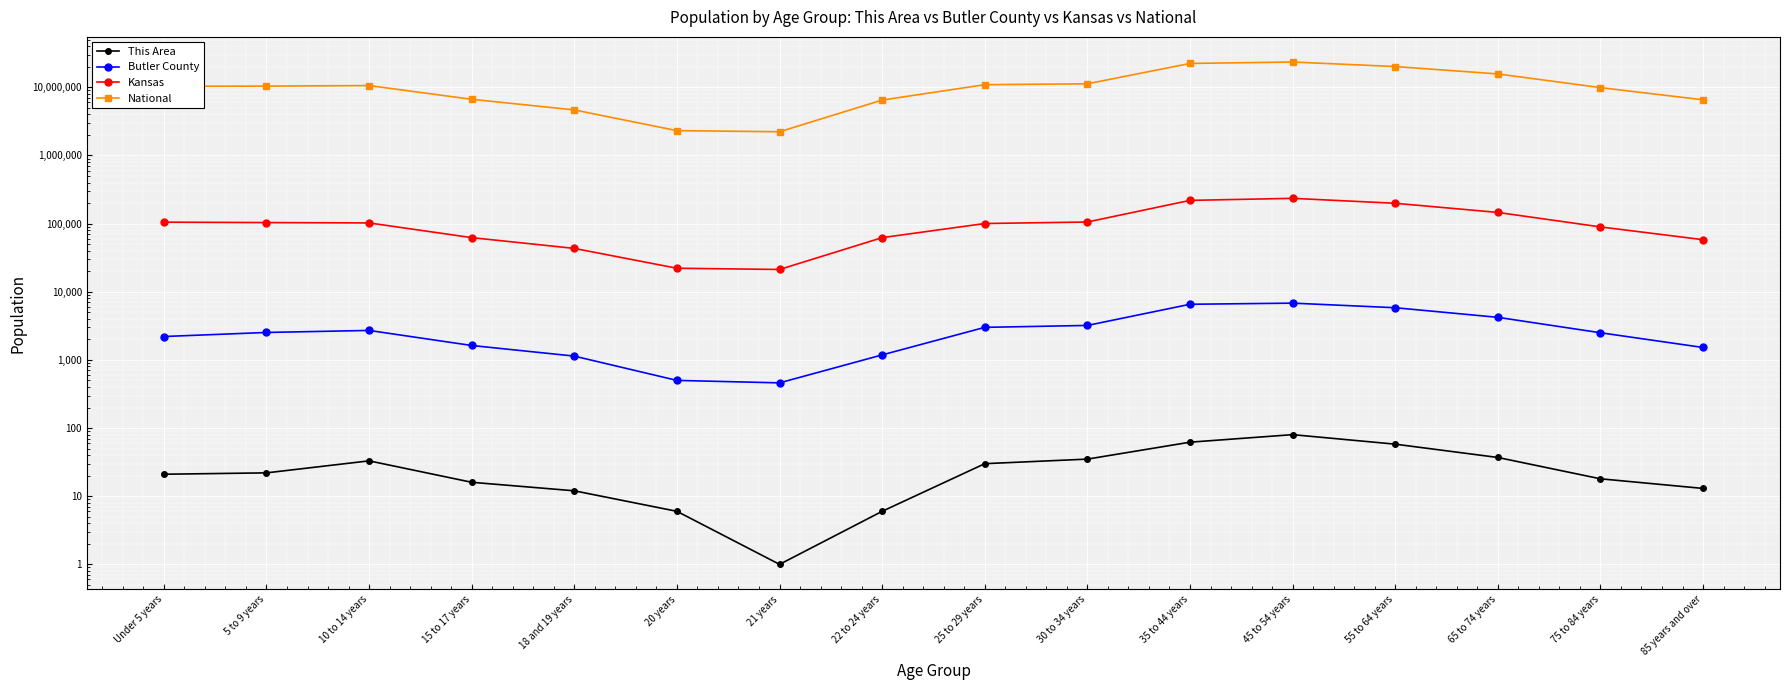

The value of Kansas at 30 to 34 years is 105432. True or false?

True